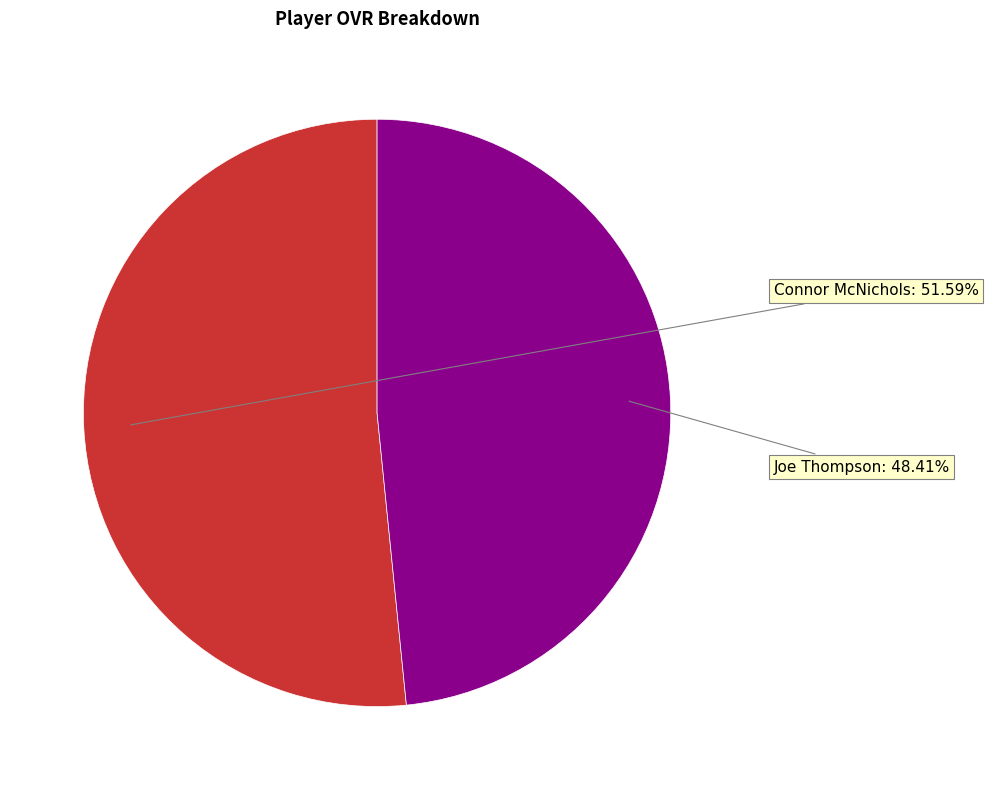

Does any single category account for the majority?

Yes